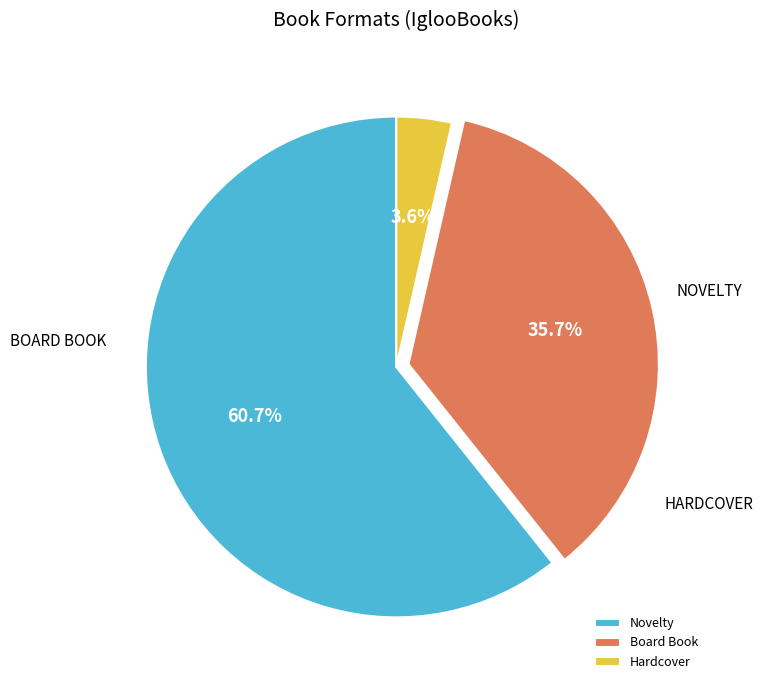

Which category has the biggest portion of the pie?

Novelty